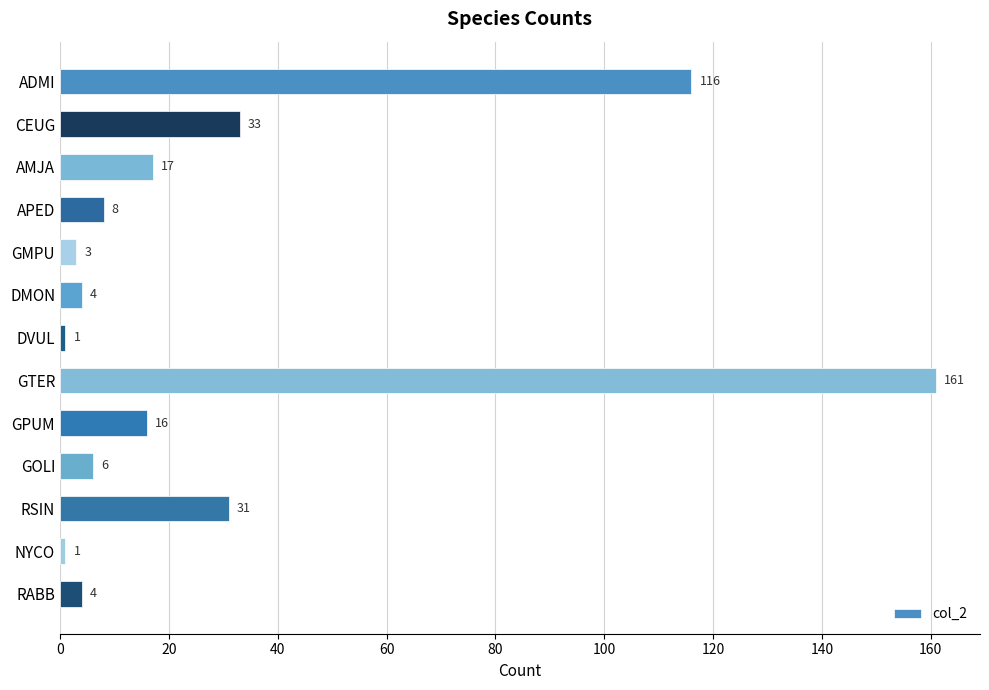

The chart shows a value of 4 at RABB. True or false?

True